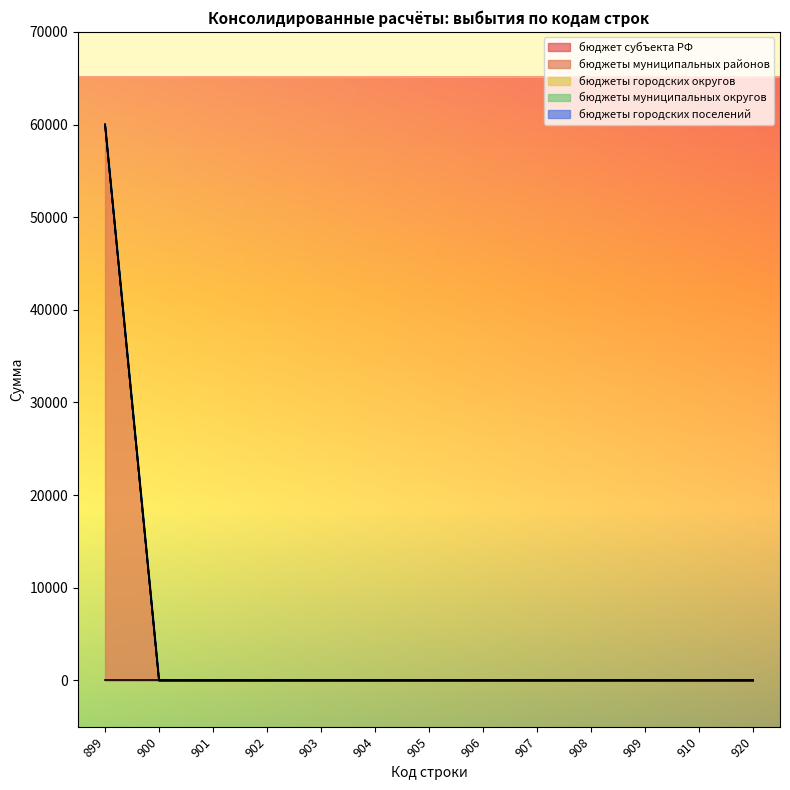

How many lines are shown in the chart?

5